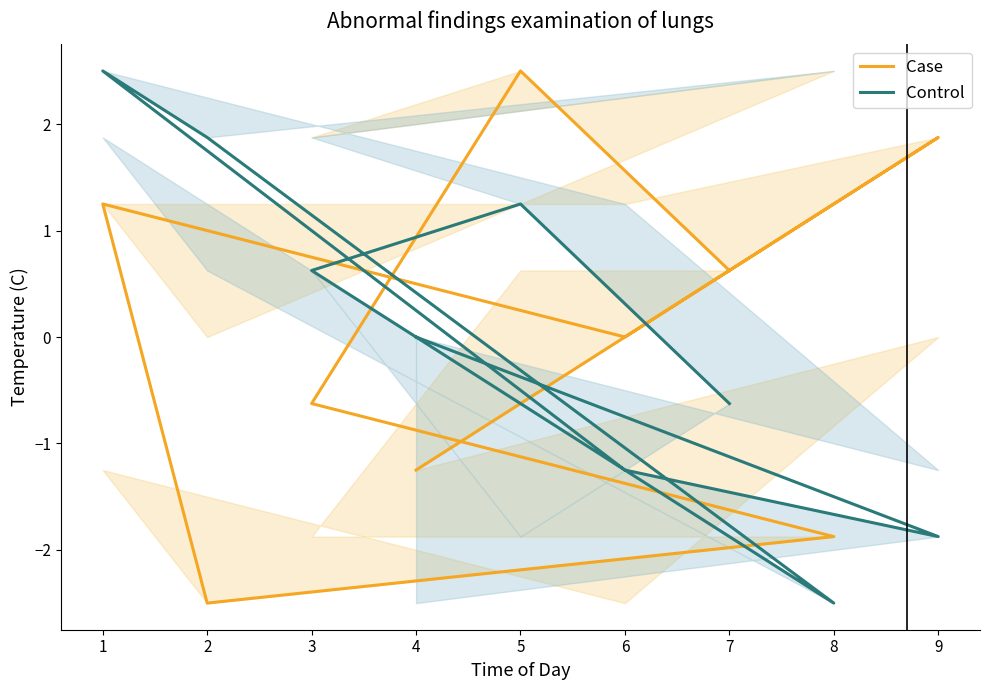

The value of Control at 7 is -0.6. True or false?

True